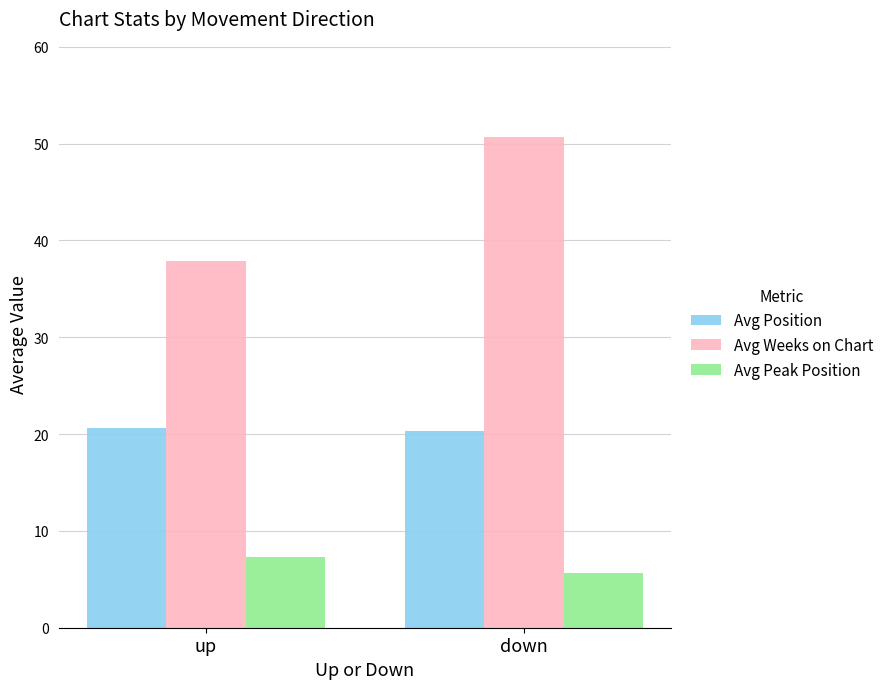

What is the maximum value for Avg Weeks on Chart?

50.7